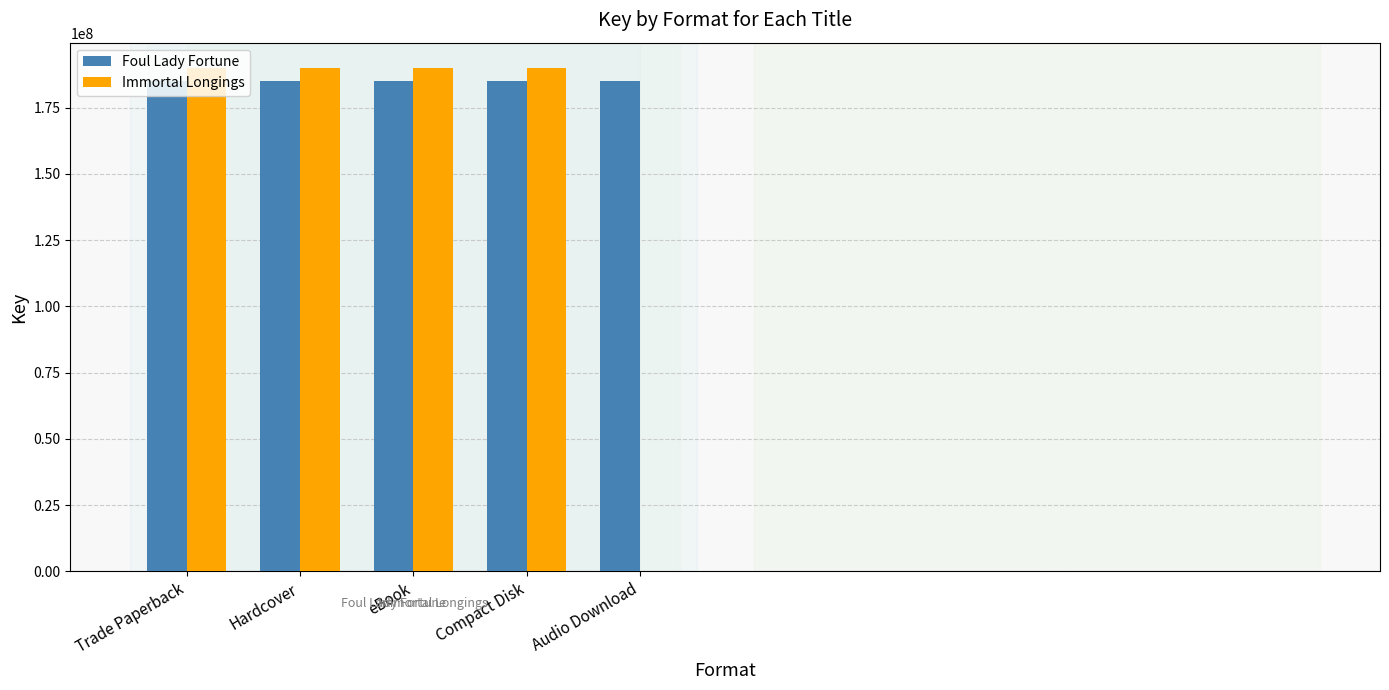

What is the maximum value shown in the chart?

190034185